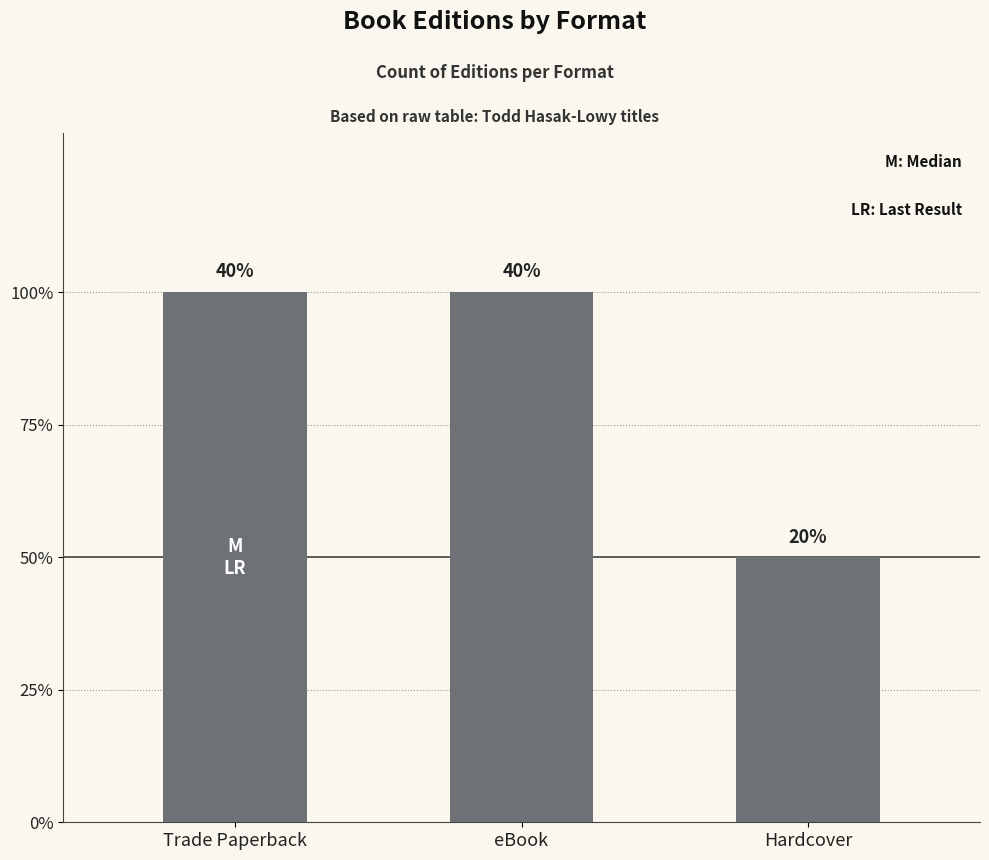

What is the smallest value displayed?

1